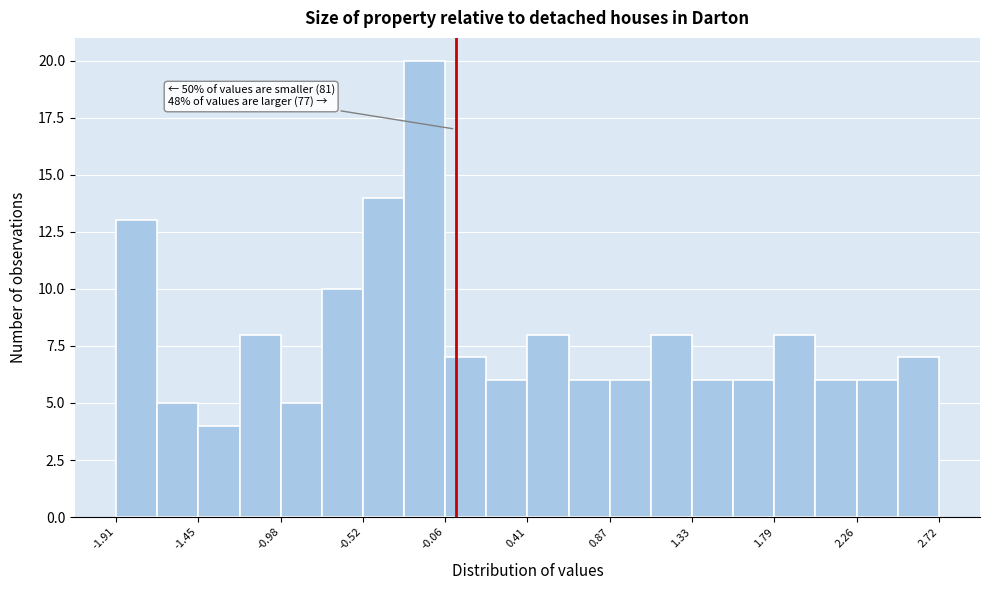

Over which range of the x-axis is the bar tallest?

-0.30 to -0.05